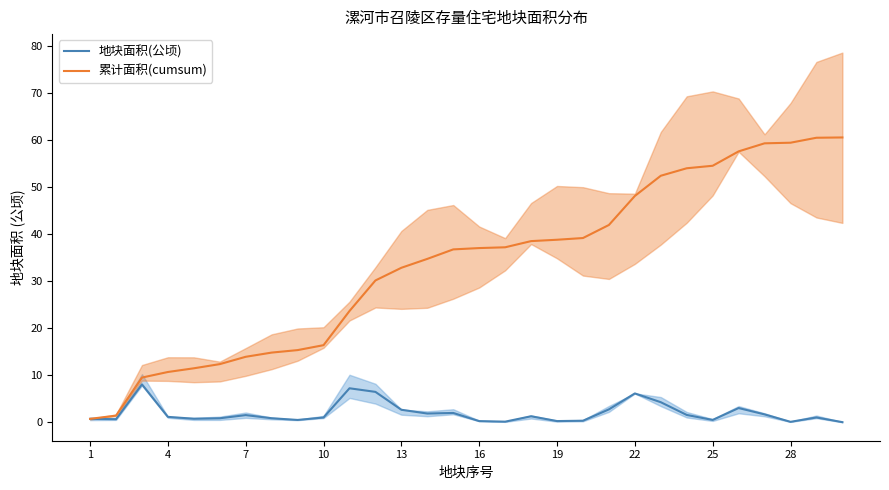

What is the maximum value for 地块面积(公顷)?

8.1